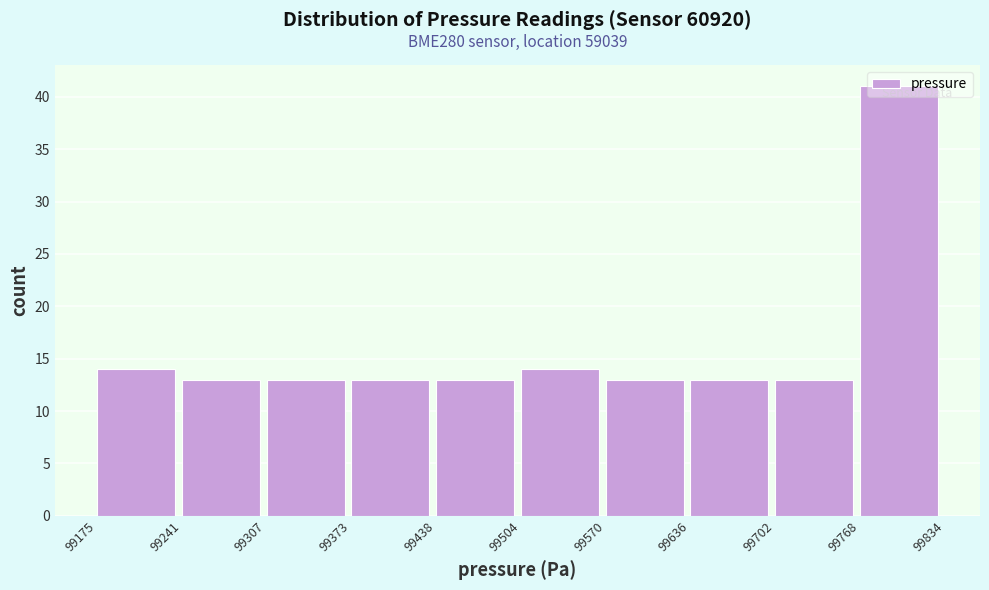

Which range on the x-axis has the tallest bar?

99768 to 99834